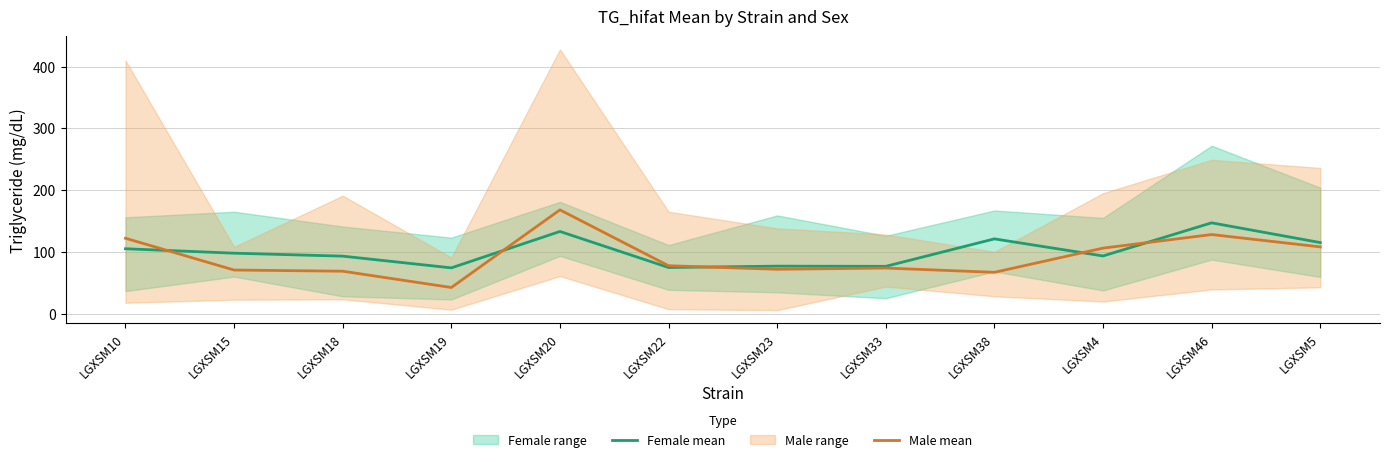

What is the label of the 4th point from the left?

LGXSM19